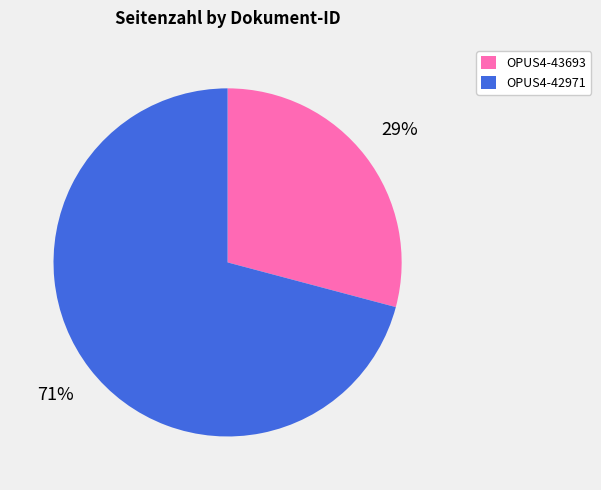

True or false: OPUS4-43693 accounts for 29% of the total.

True